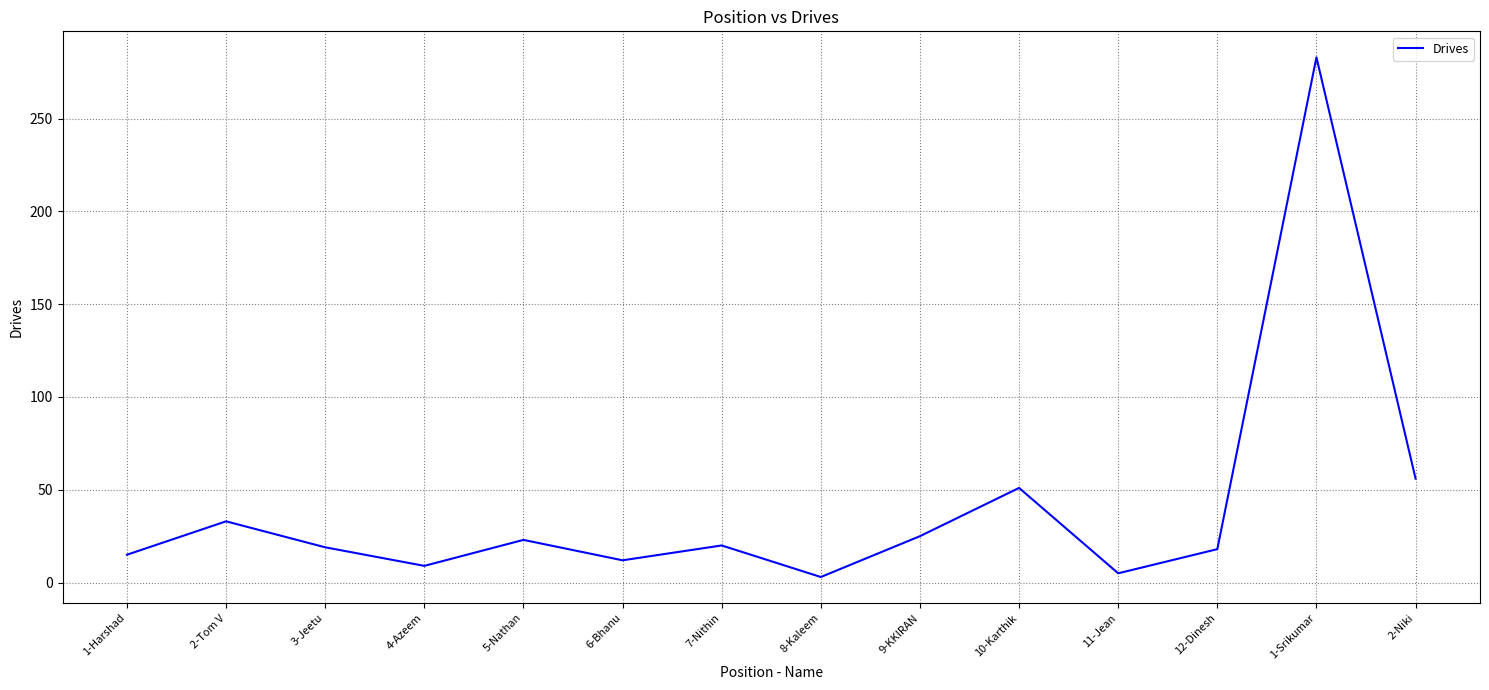

Between 1-Srikumar and 2-Tom V, which is larger?

1-Srikumar